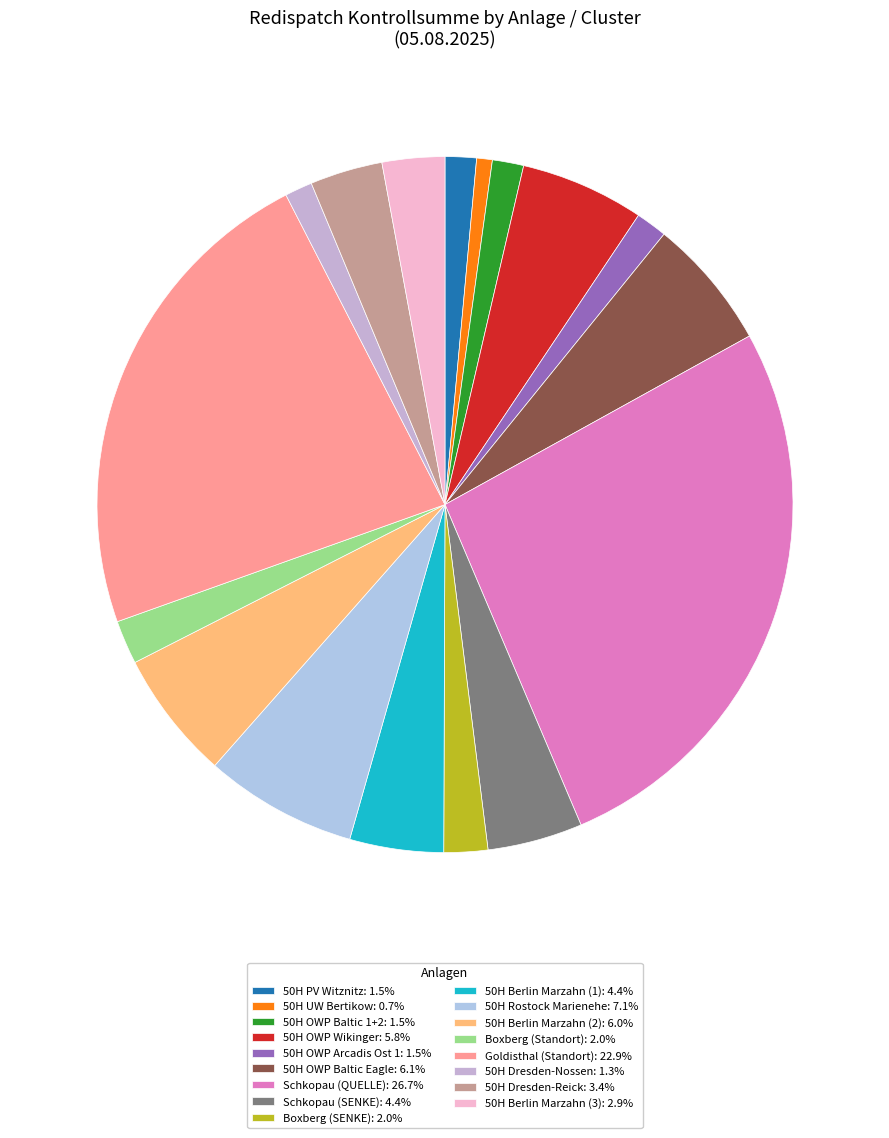

To the nearest percent, what portion does 50H OWP Baltic 1+2 represent?

1%